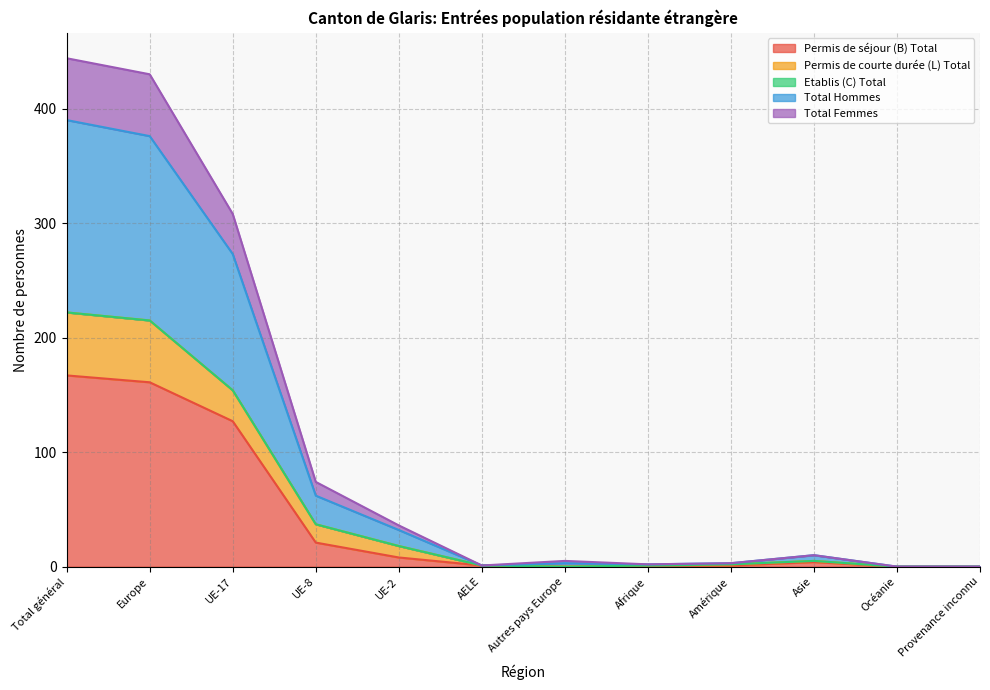

Which has a higher value, Total général or AELE?

Total général